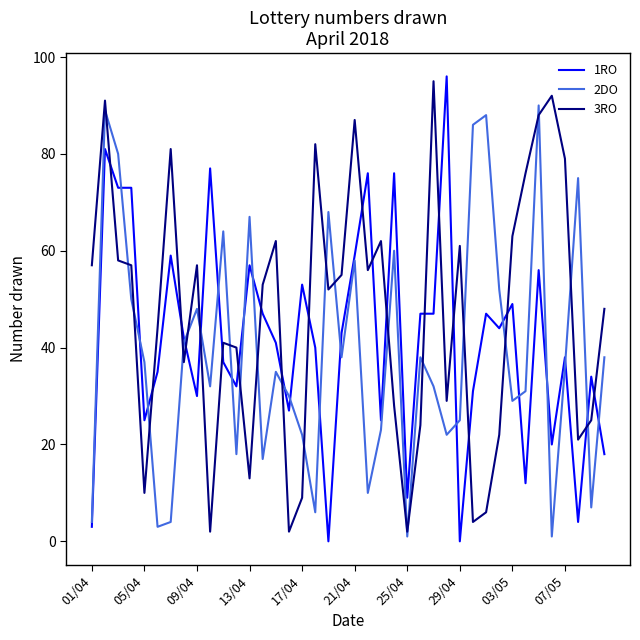

Is this an area chart (filled region under the line)?

No